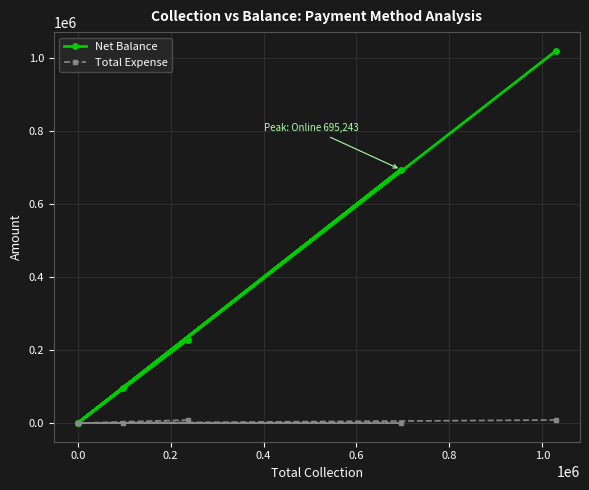

How many lines are shown in the chart?

2